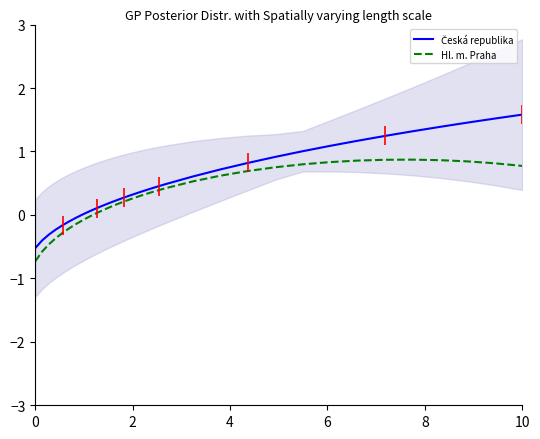

How many data points does each series have?

33